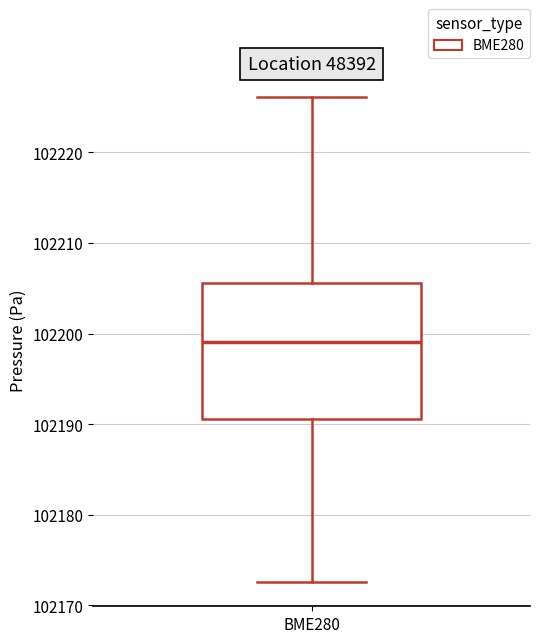

Read this box plot against the y-axis: the position of the median line, the range covered by the box, and the ends of both whiskers. The values are not printed on the chart, so give them approximately, as read against the axis.

median 102199, box 102191 to 102206, whiskers 102173 to 102226